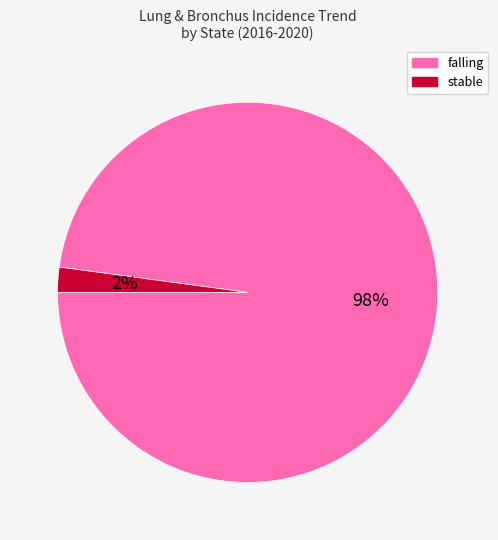

Which category has the smallest portion of the pie?

stable